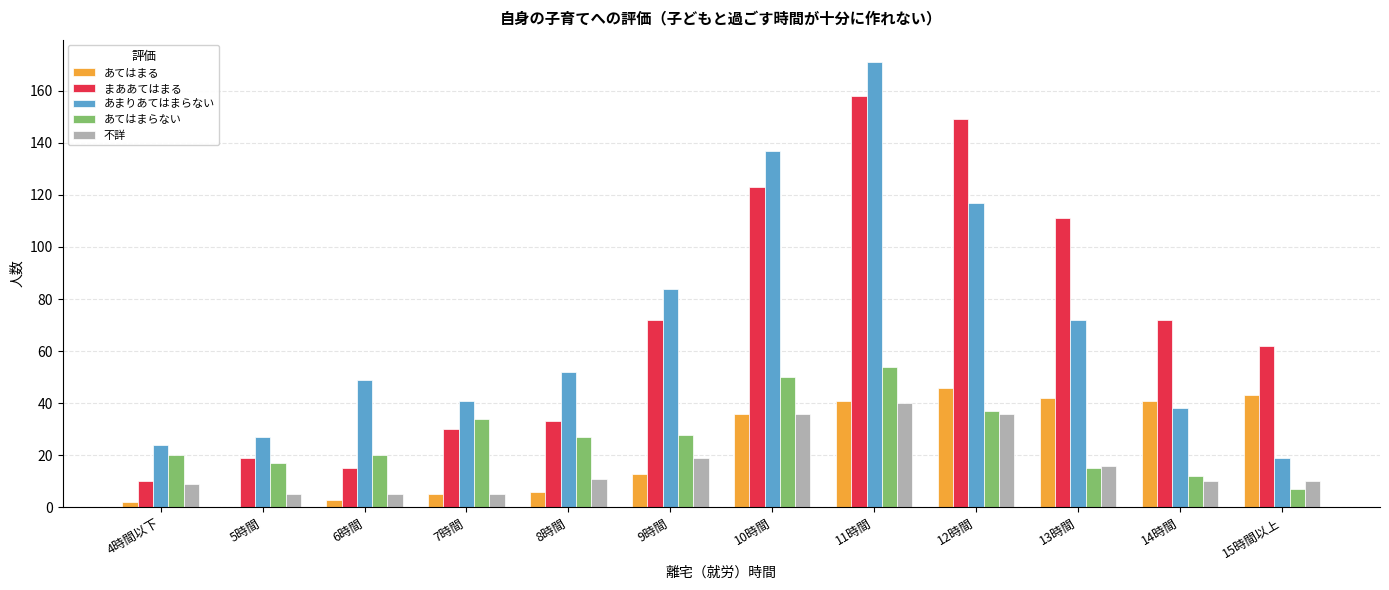

At which category is the sum across all series the highest?

11時間